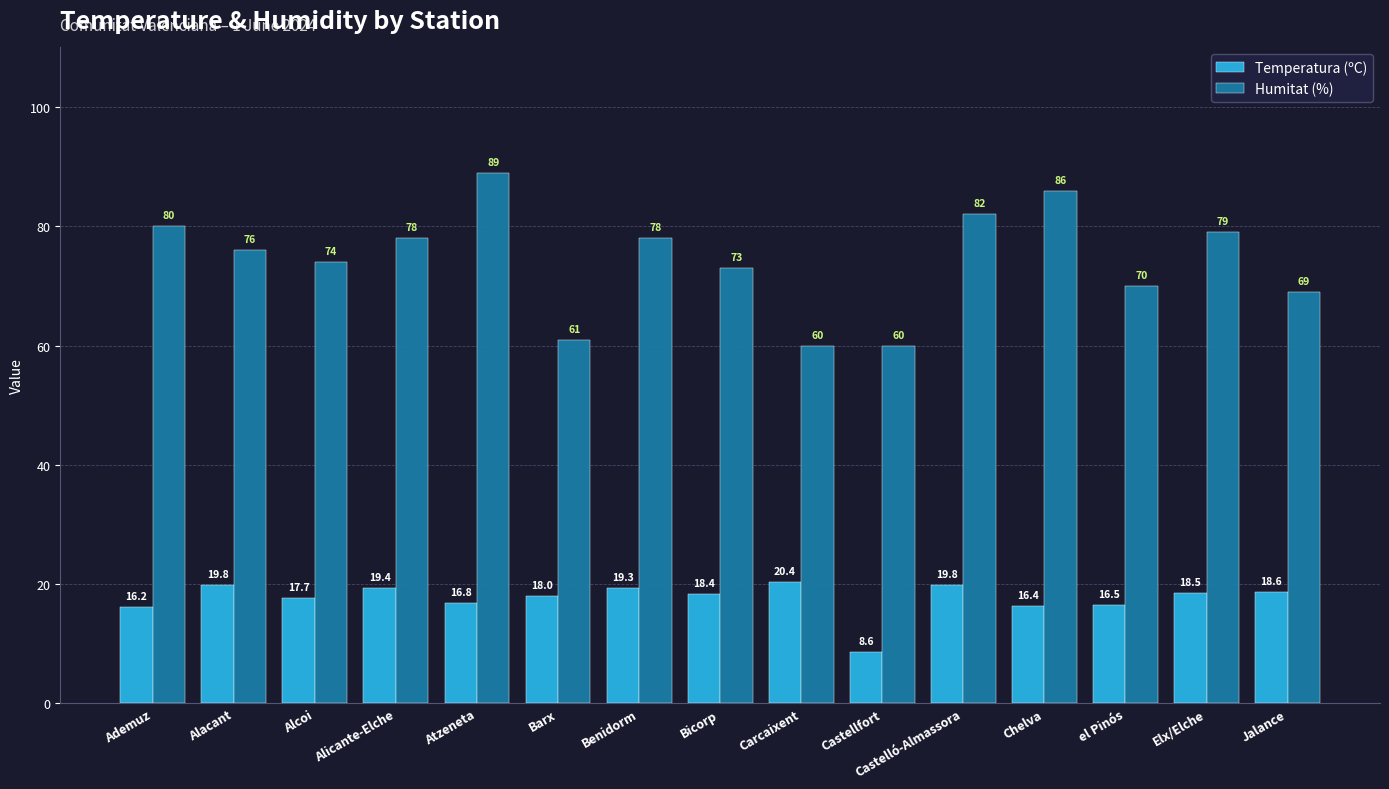

How many bars are there in total?

30